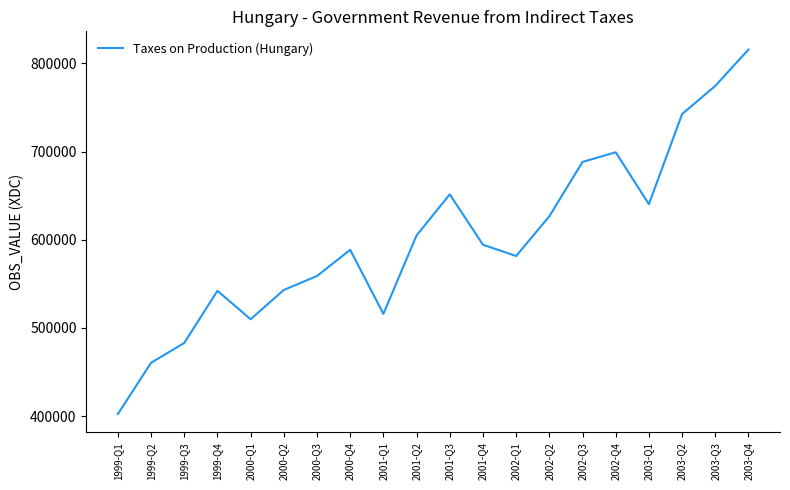

The value at 2003-Q3 is 480780.7. True or false?

False